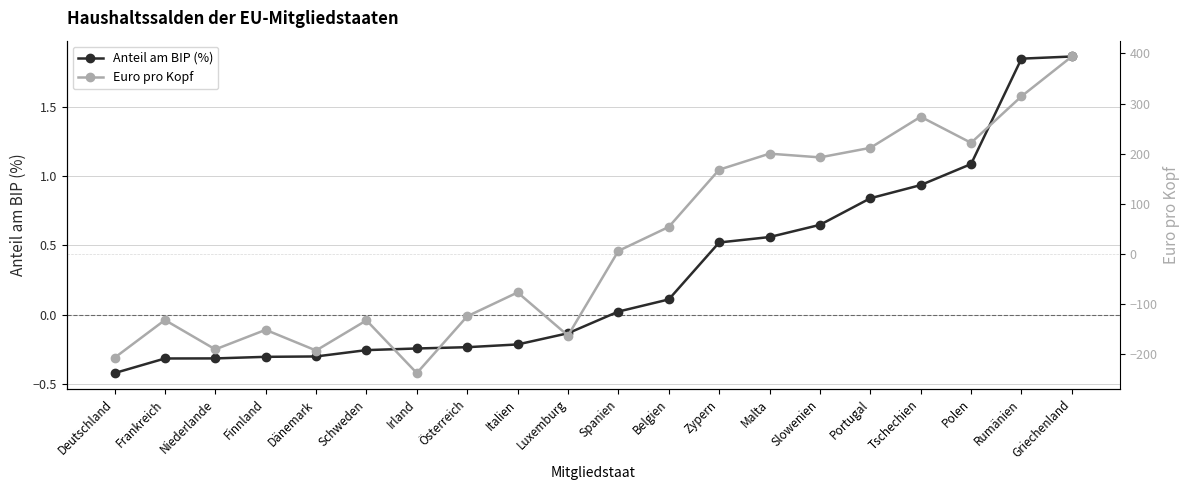

Which series ends up on top after the final intersection of Anteil am BIP (%) and Euro pro Kopf?

Euro pro Kopf